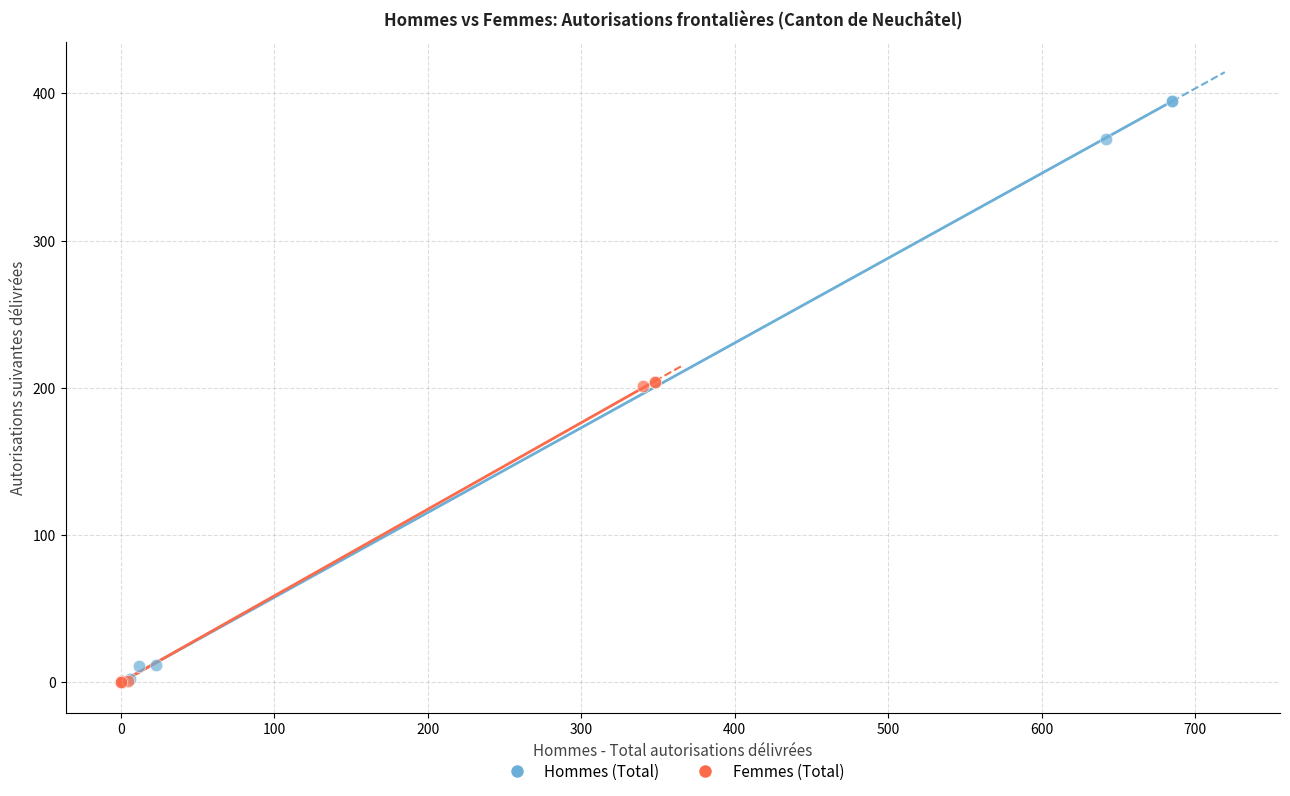

Which series has the largest Y range (max minus min)?

Hommes (Total)